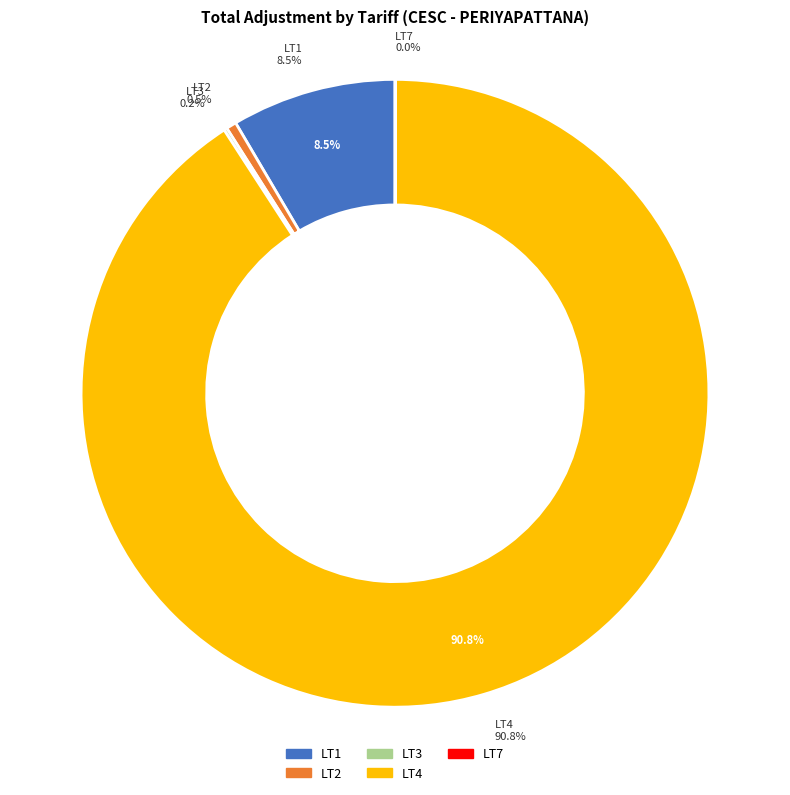

To the nearest percent, what is the difference between the largest and smallest slice percentages?

91%